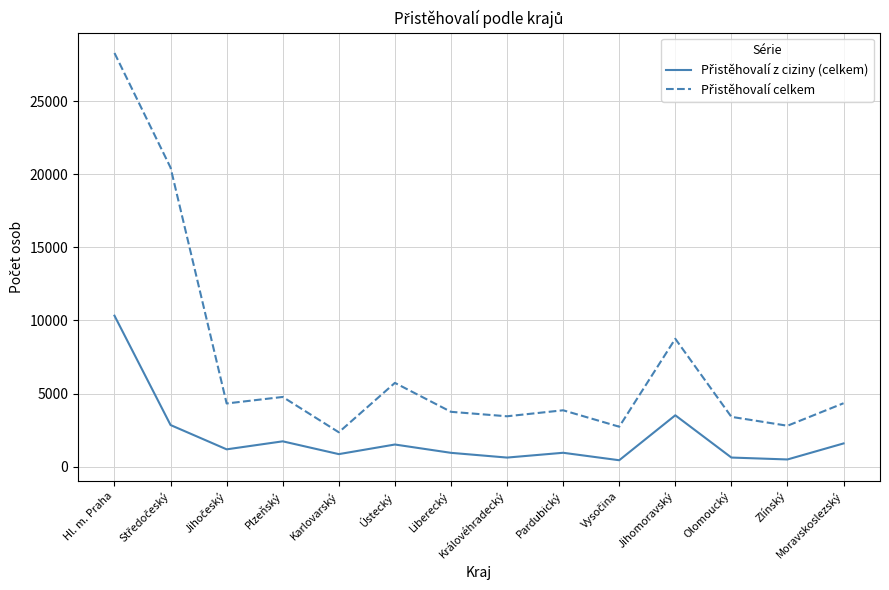

At which category is the sum across all series the highest?

Hl. m. Praha